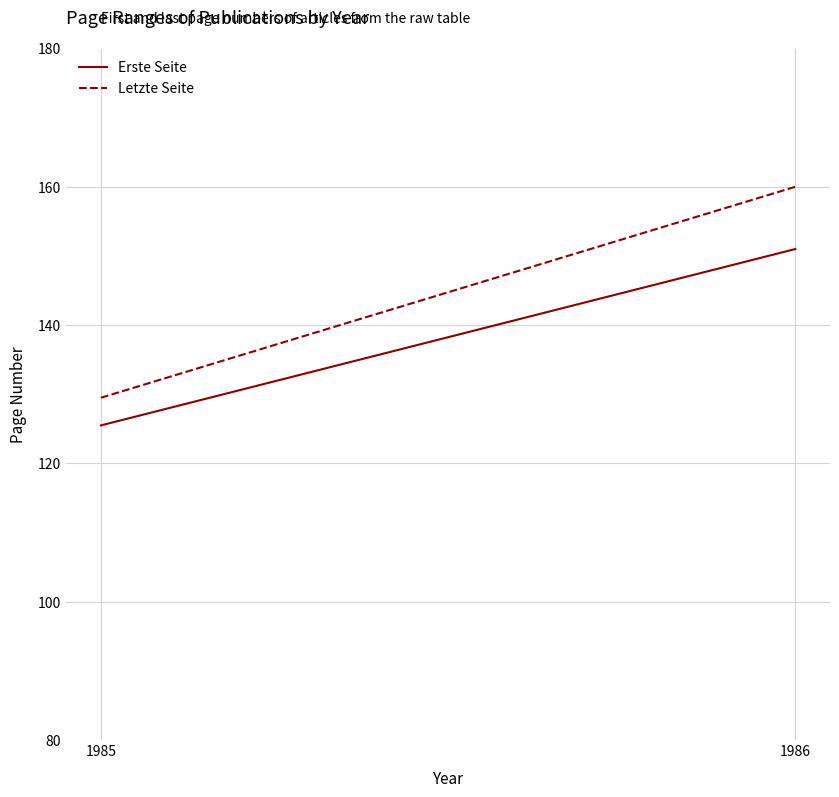

Reading left to right, extract all data points from this chart.

Erste Seite: 125.5	151.0
Letzte Seite: 129.5	160.0